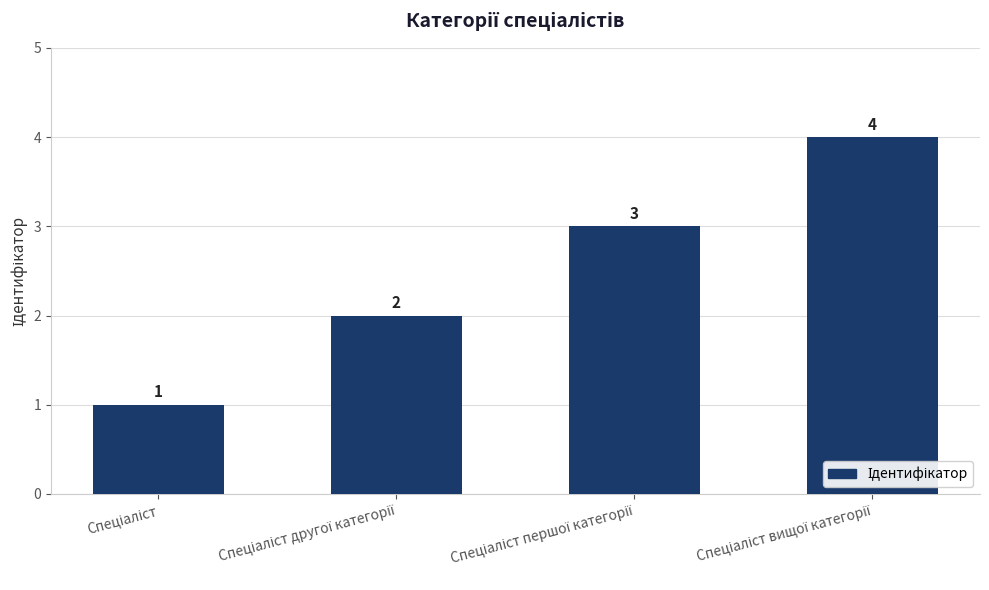

Are the bars grouped side by side (vs. stacked)?

No